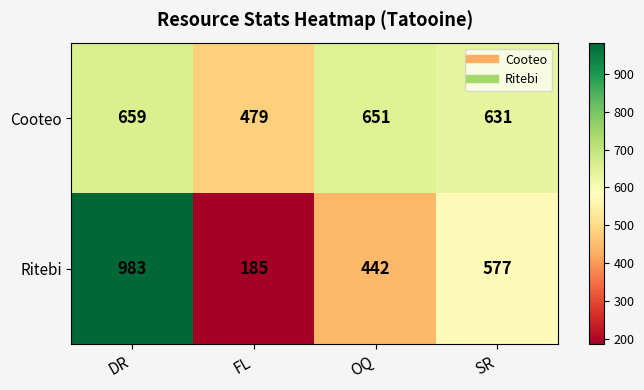

True or false: Ritebi has a value of 442 at OQ.

True